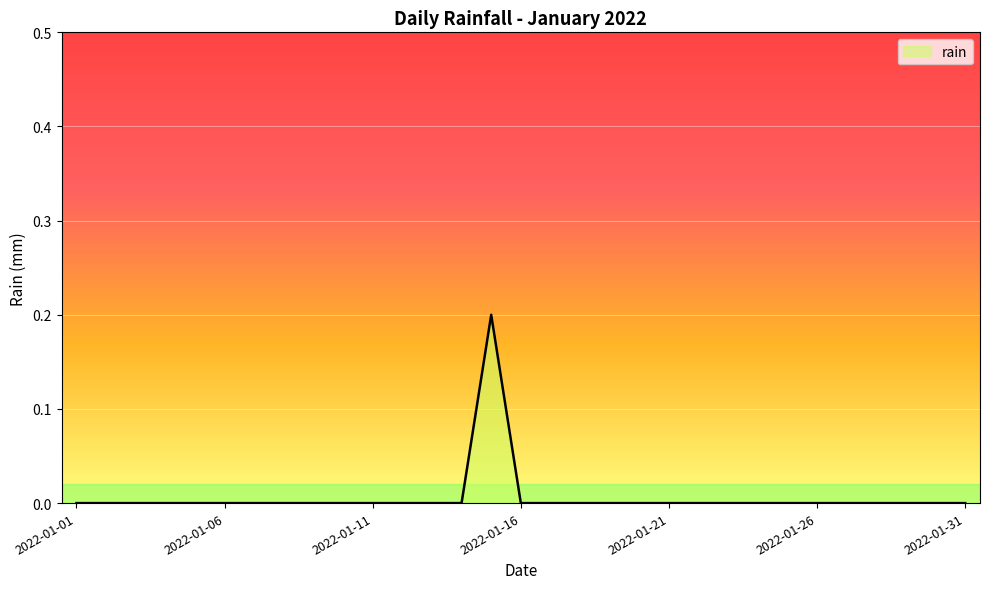

True or false: there are more than 2 points higher than both neighbors.

False